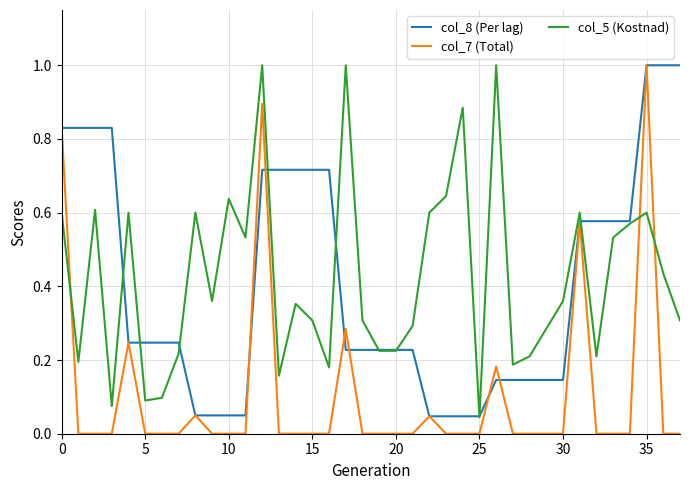

How many times do col_5 (Kostnad) and col_7 (Total) cross each other?

3